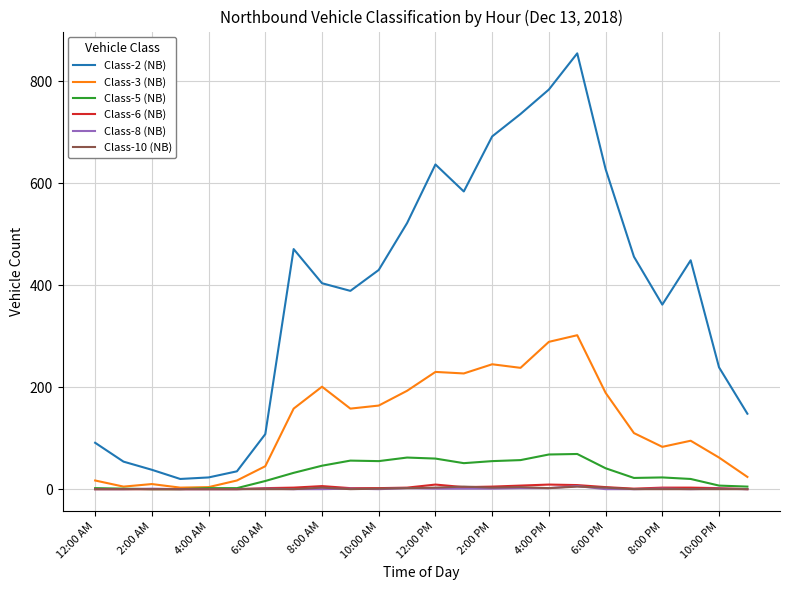

How many categories are shown in the chart?

24